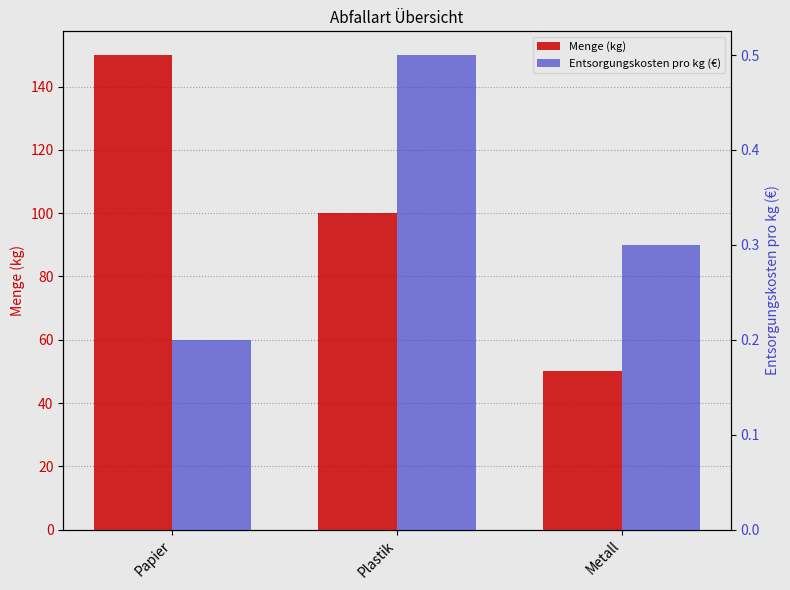

At Metall, list the series in order from smallest to largest.

Entsorgungskosten pro kg (€), Menge (kg)